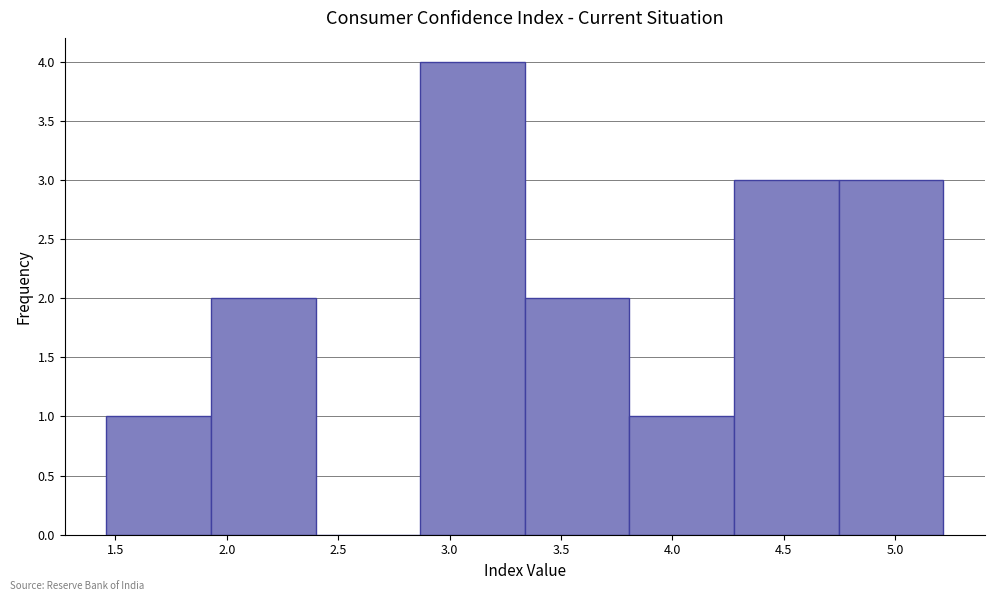

How tall is the bar that spans 1.95 to 2.40 on the x-axis? Neither the bar edges nor the heights are printed on the chart, so give them approximately, as read against the axes.

2